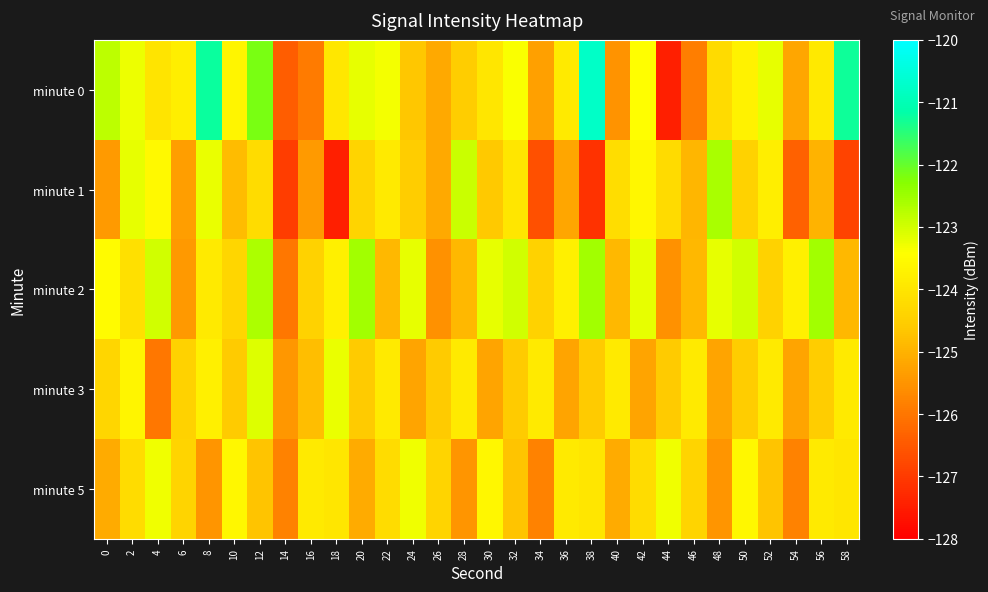

At which category does the chart reach its minimum across all series?

44